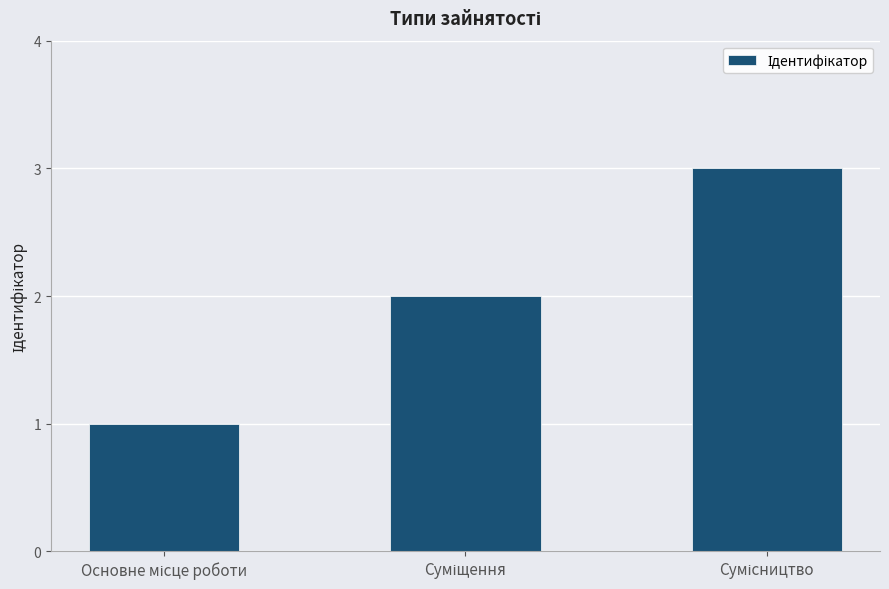

What is the maximum value shown in the chart?

3